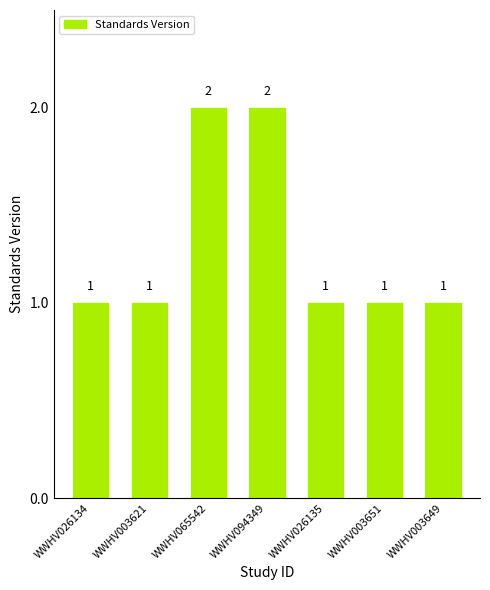

Is it true that the value at WWHV026134 is 1?

True